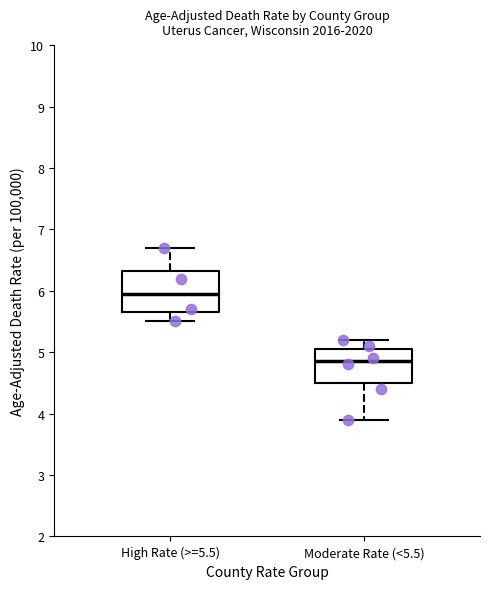

Reading left to right, transcribe this box plot: for each box, give where its median line is, the range the box spans, and where its two whiskers end, as read against the y-axis. The values are not printed on the chart, so give them approximately, as read against the axis.

High Rate (>=5.5): median 6.0, box 5.7 to 6.3, whiskers 5.5 to 6.7
Moderate Rate (<5.5): median 4.9, box 4.5 to 5.1, whiskers 3.9 to 5.2